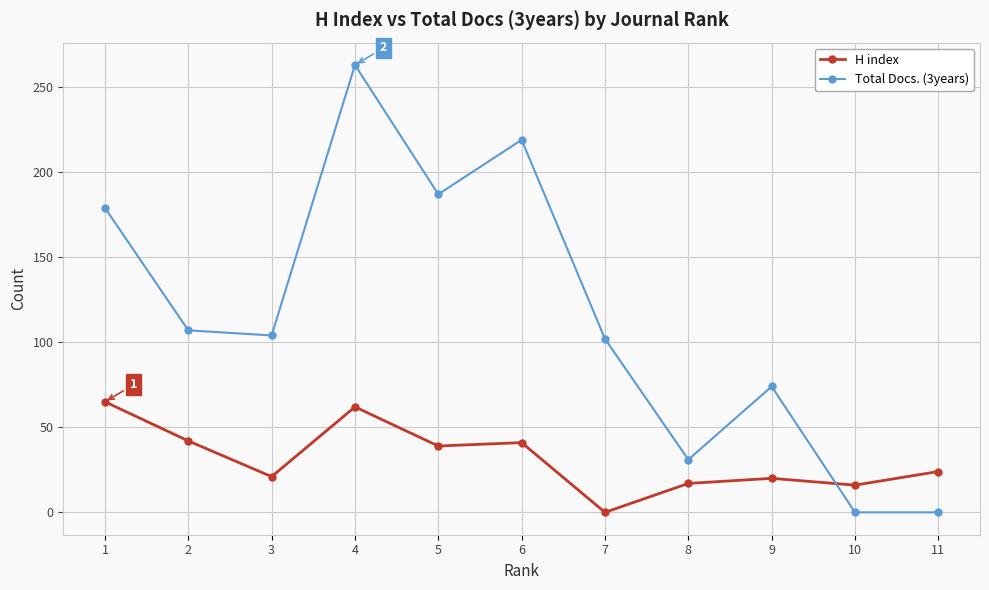

How many data points in Total Docs. (3years) are less than 104?

5